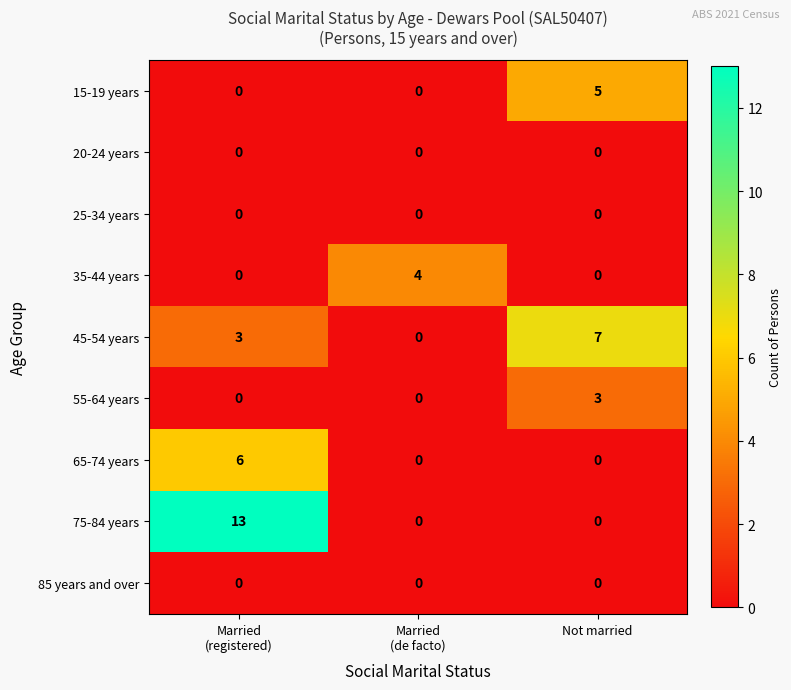

What is the difference between the highest and lowest values at Not married?

7